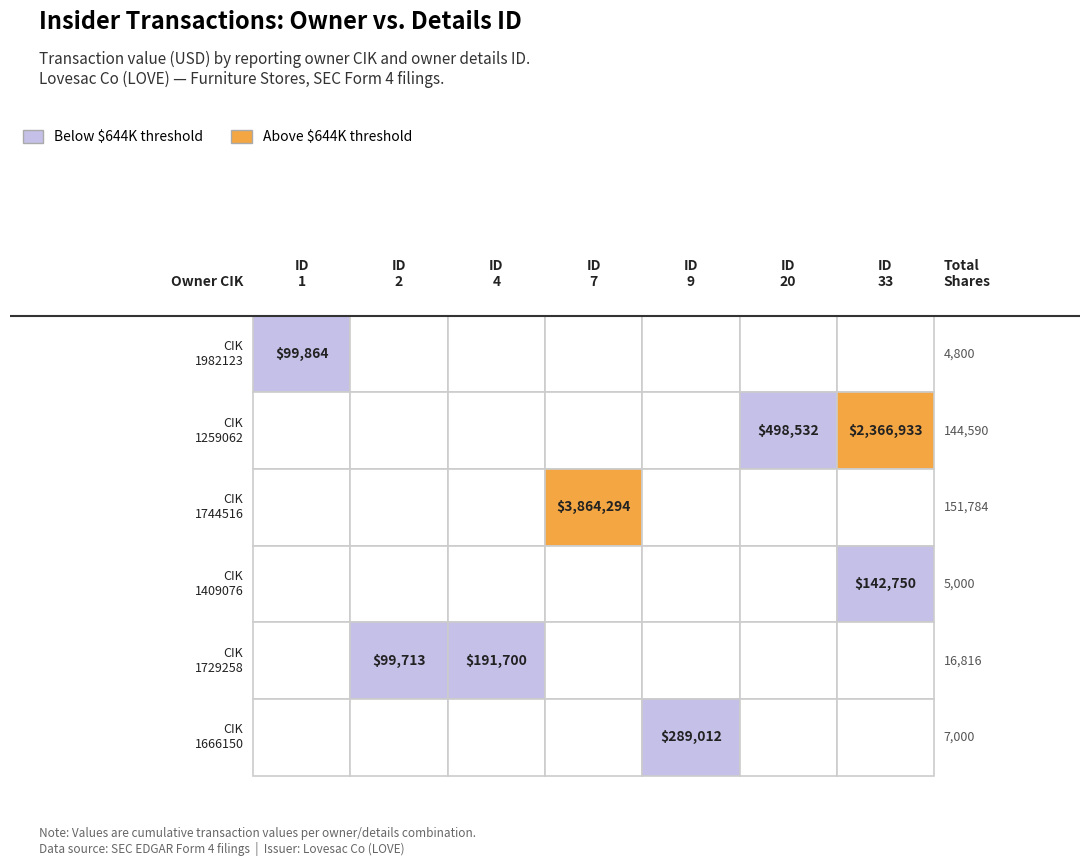

True or false: transactionPricePerShare has a value of 29.3 at 1.

False